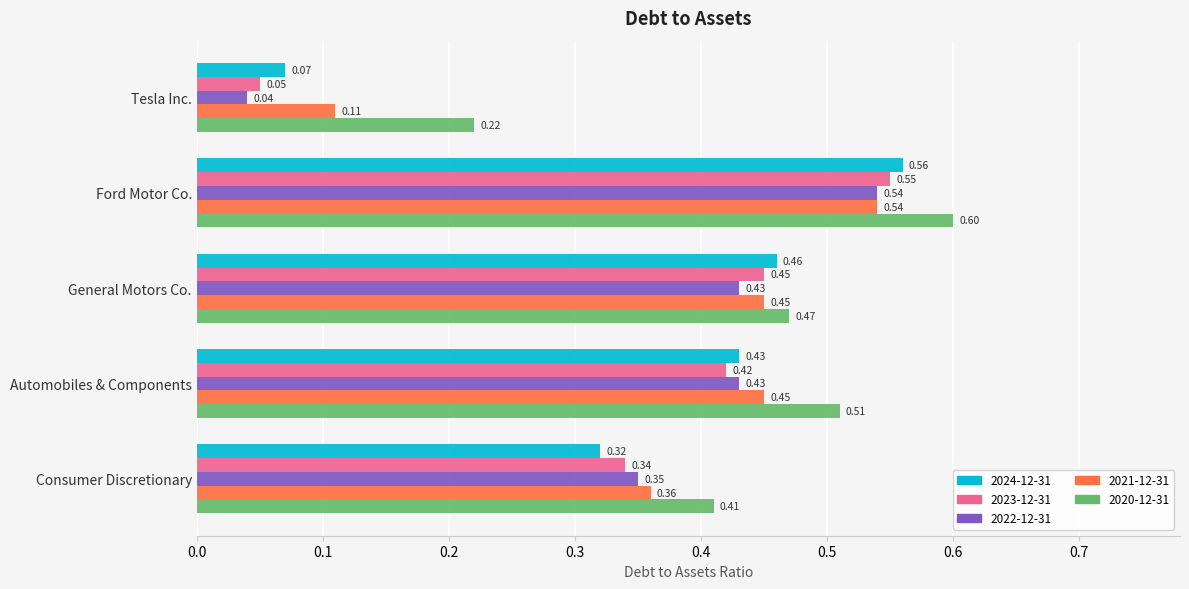

What is the sum of all 2022-12-31 values?

1.8